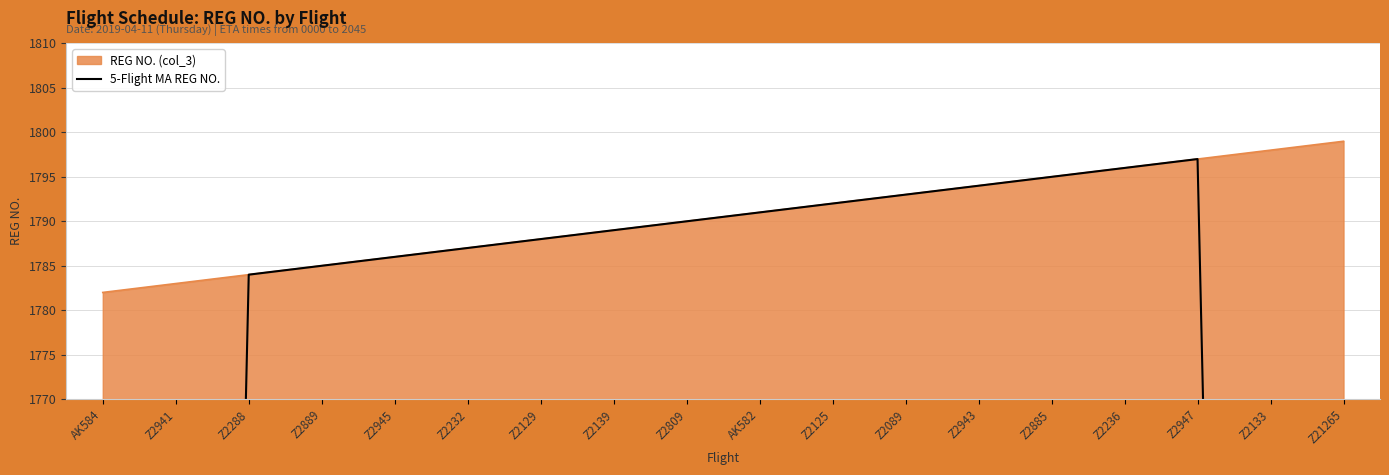

At which label does the data first exceed 1789?

Z2809